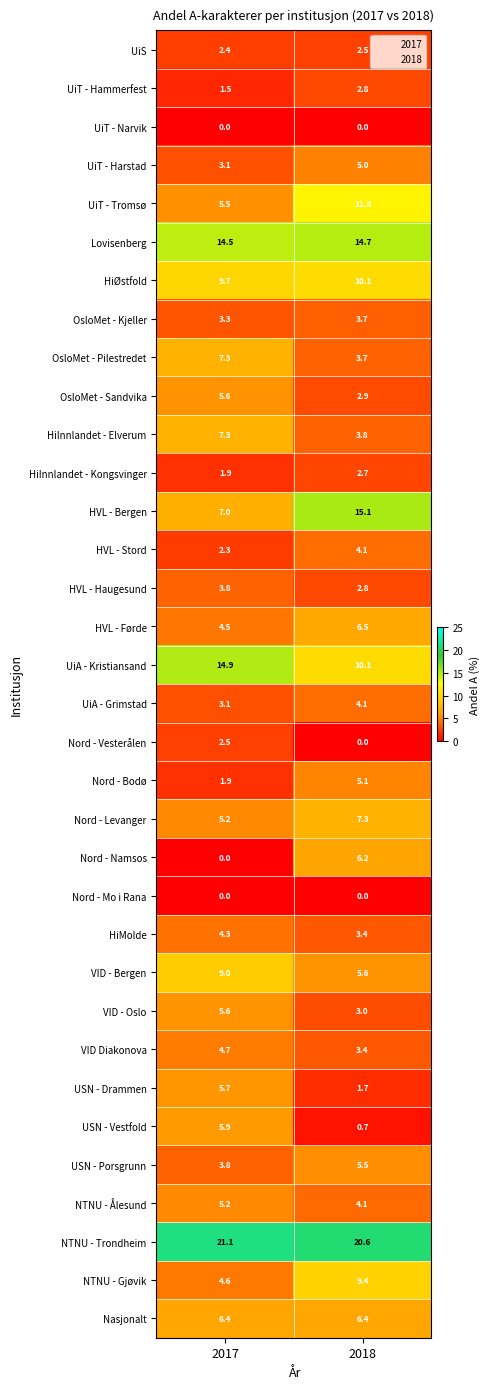

Which series has the widest spread of values?

HVL - Bergen